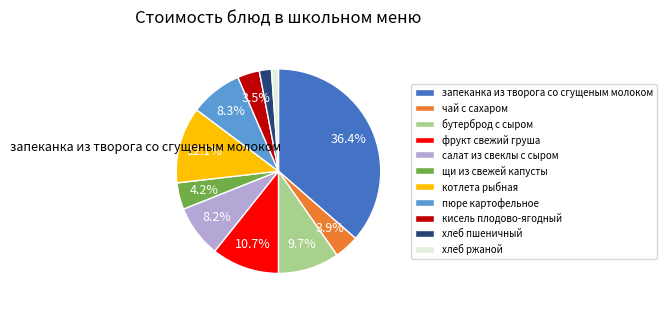

Is there a majority slice in this chart?

No